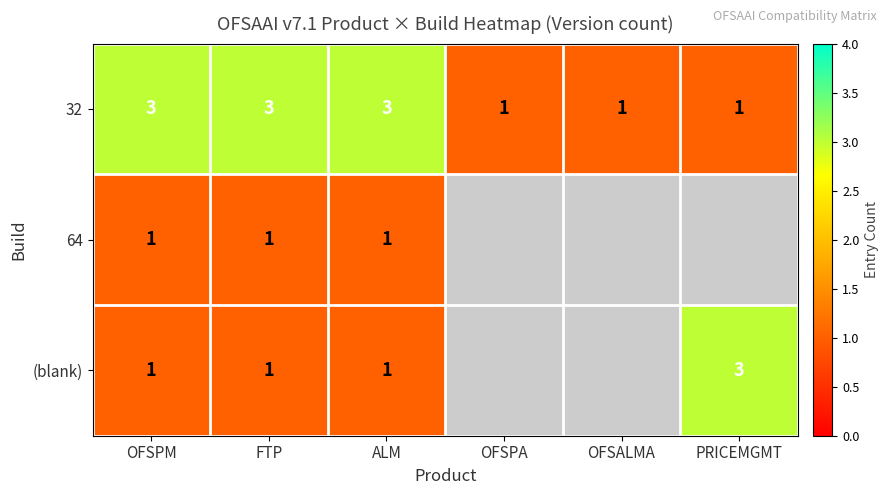

How many series are shown in this chart?

3